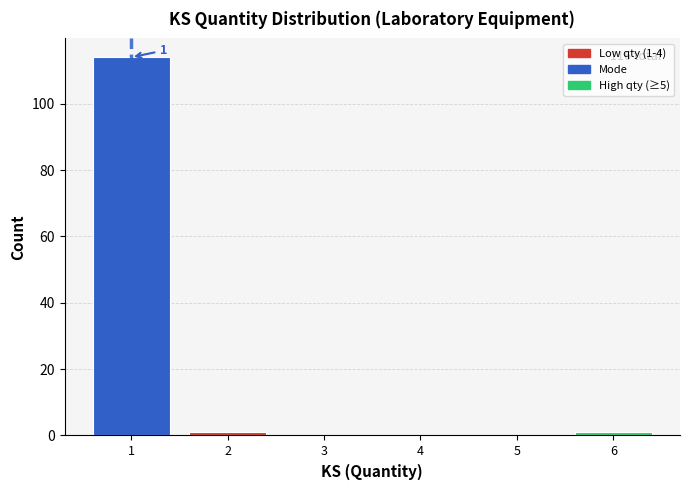

Which range on the x-axis has the tallest bar?

0.5 to 1.5